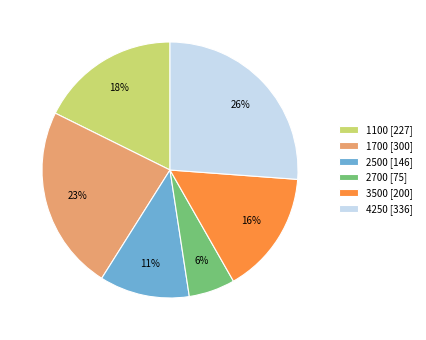

What is the ratio of the value at 3500 [200] to the value at 4250 [336]?

0.6